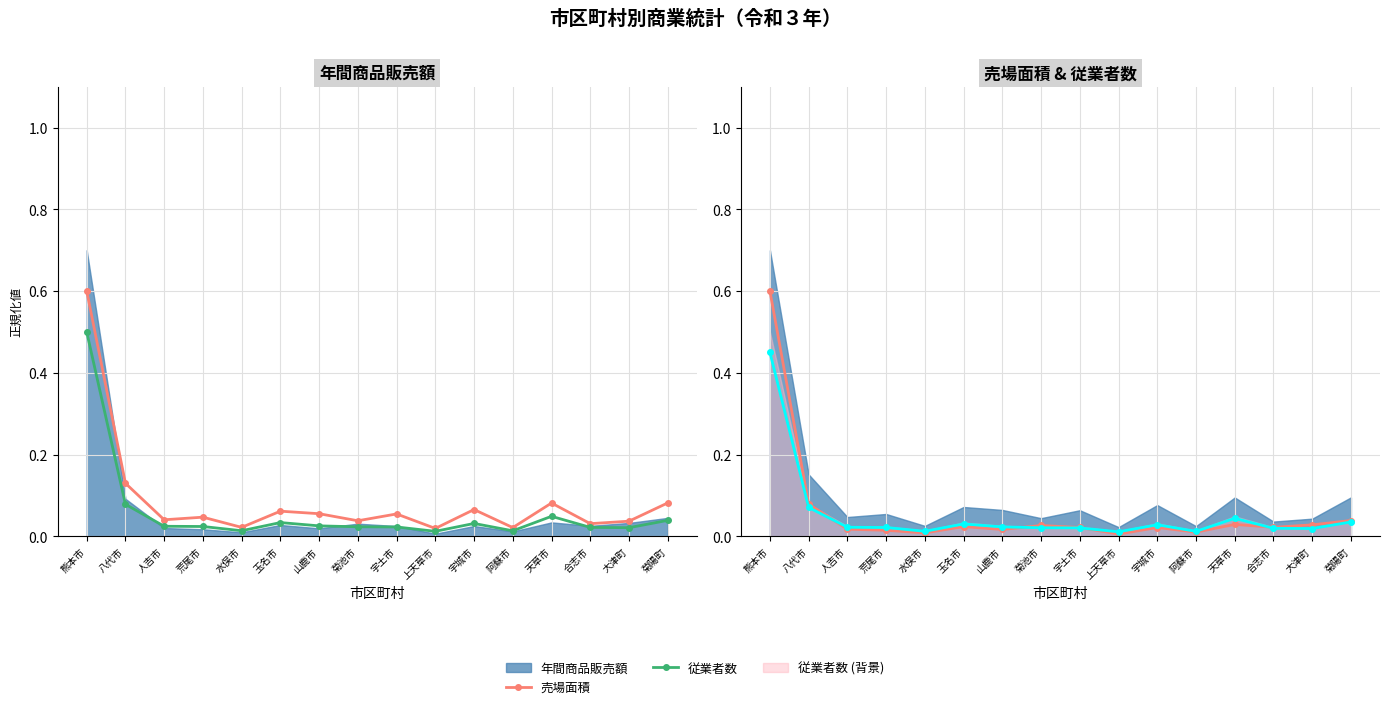

Between 菊池市 and 山鹿市, which is larger?

山鹿市